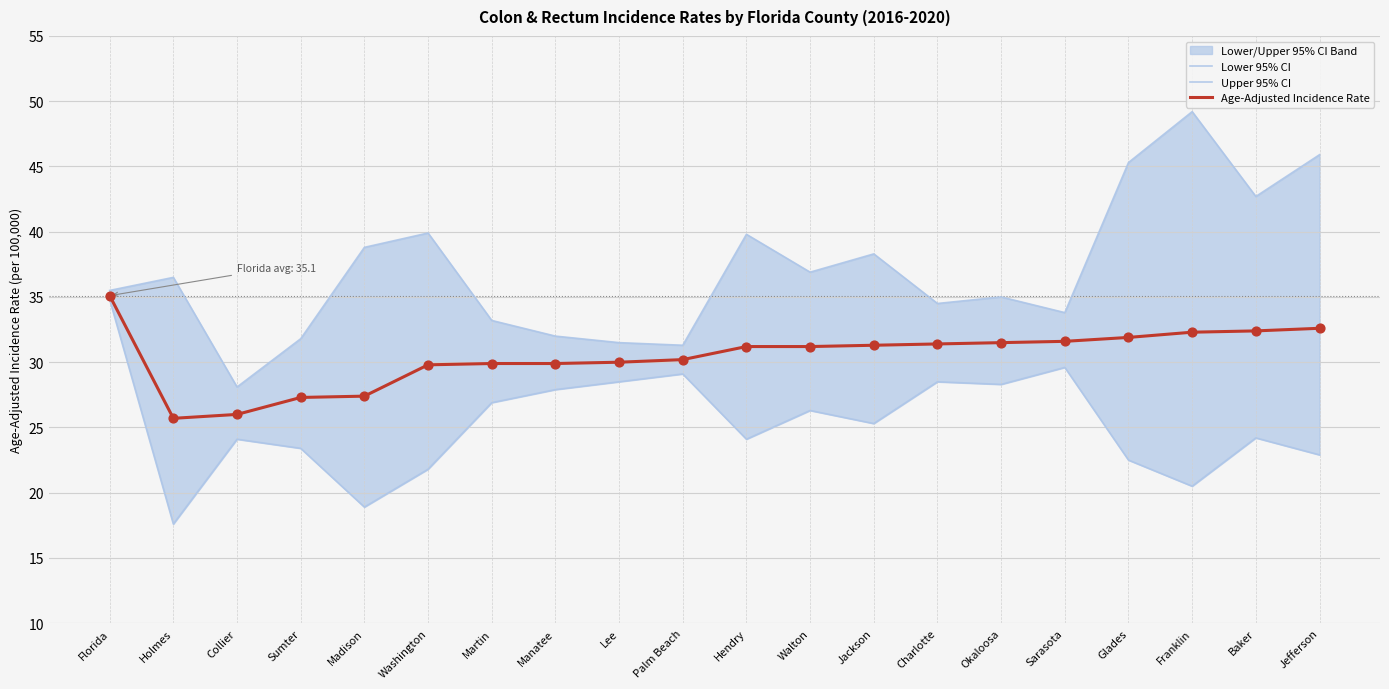

What are all the series names shown in the legend?

Lower 95% CI, Upper 95% CI, Age-Adjusted Incidence Rate